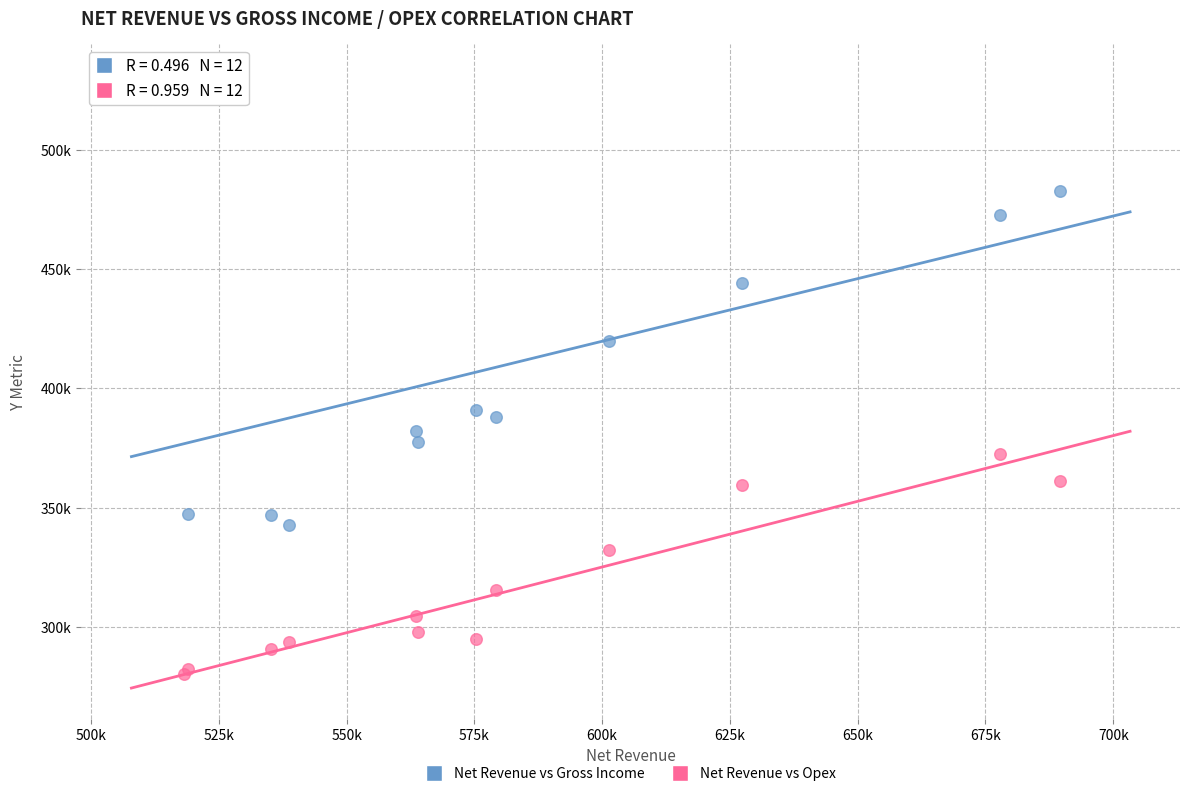

What are all the series names shown in the legend?

Net Revenue vs Gross Income, Net Revenue vs Opex